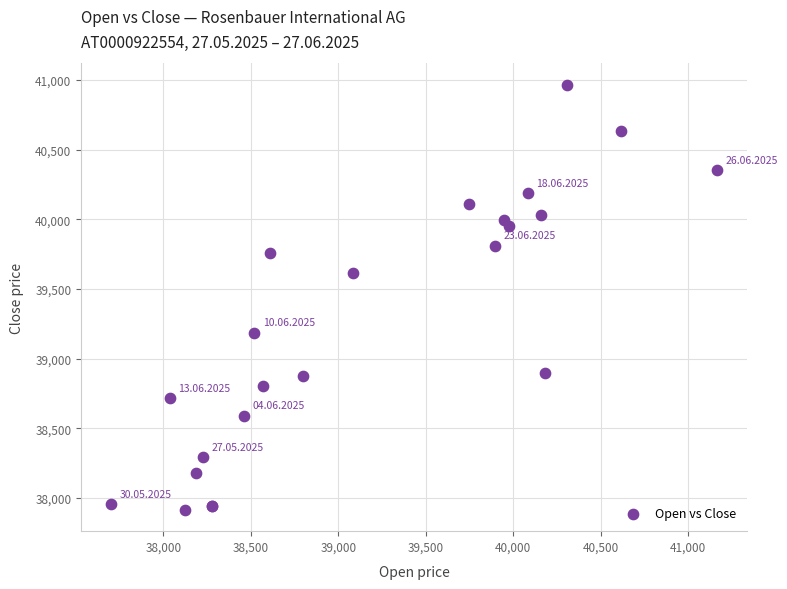

What Y value in the scatter plot is closest to 39440?

39618